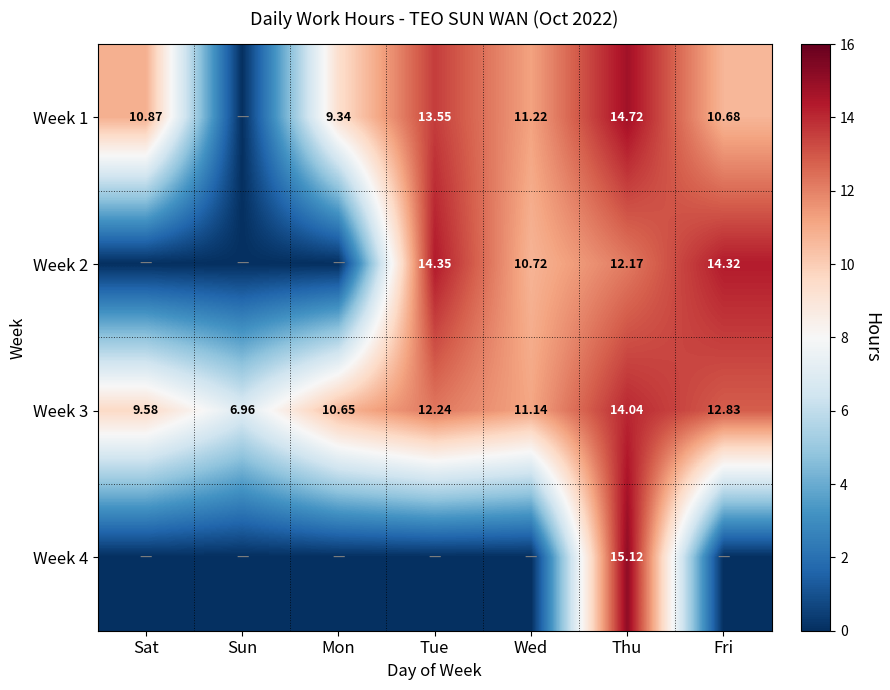

Is the value of Week 2 at Wed greater than the value of Week 3 at Mon?

Yes